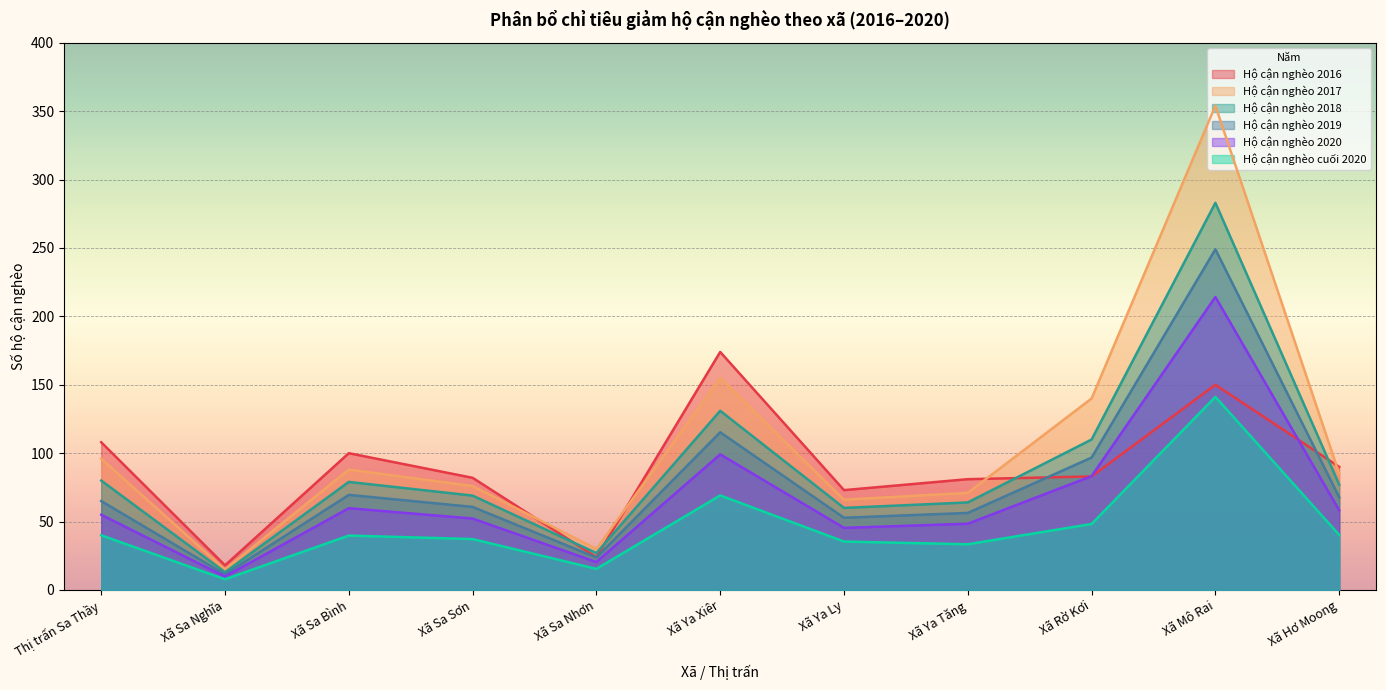

What is the maximum value for Hộ cận nghèo 2019?

249.0